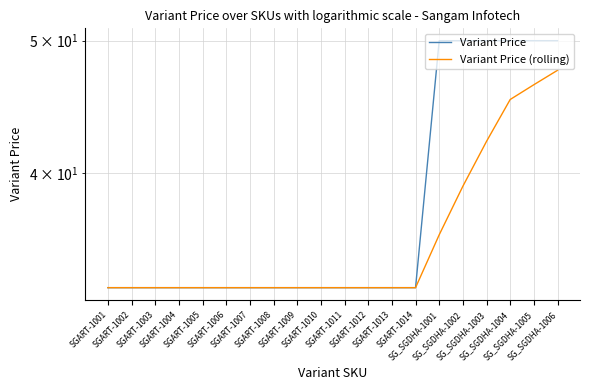

Count the Variant Price values in the range 33 to 50.

20